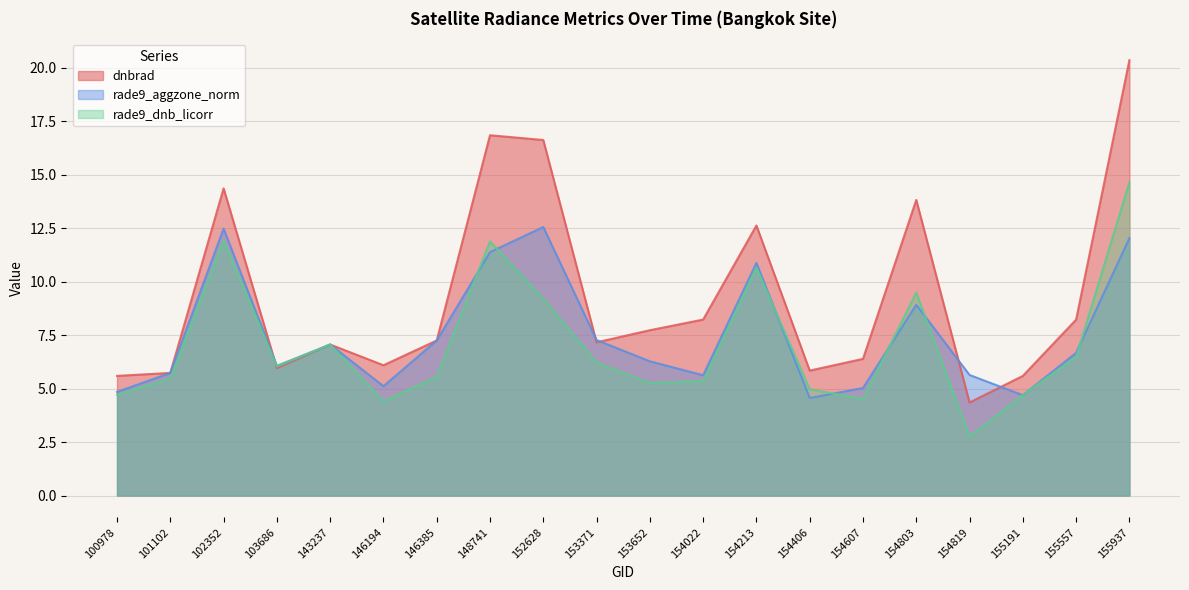

What is the value of the dnbrad point at the 17th from the left?

4.4